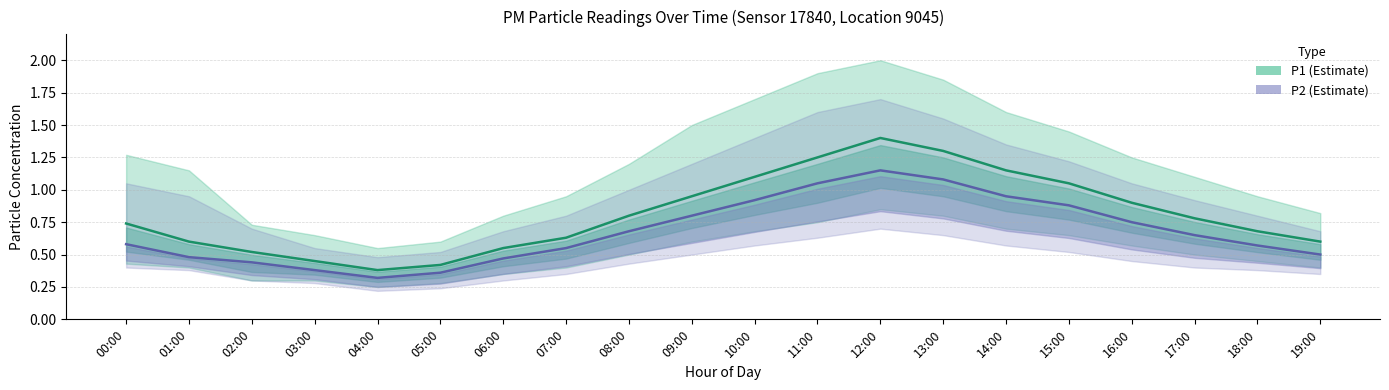

What position from the right is 01:00?

19